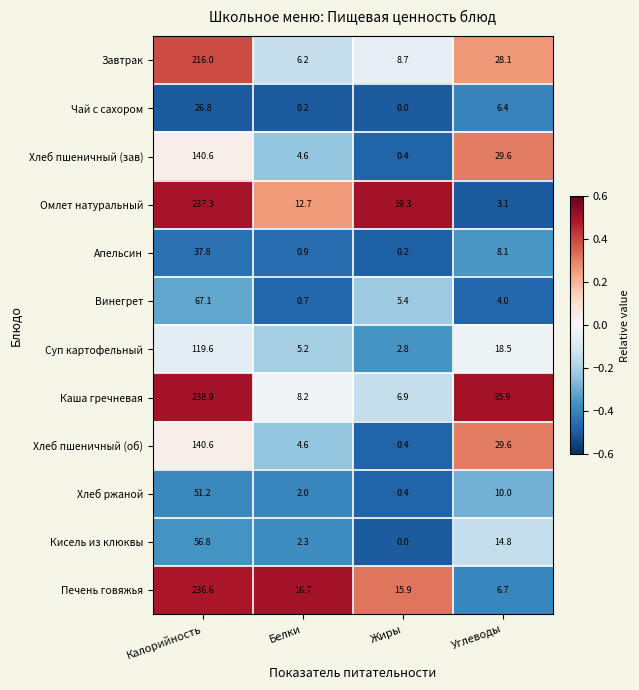

Where does the Хлеб пшеничный (зав) series first go above 29?

Калорийность